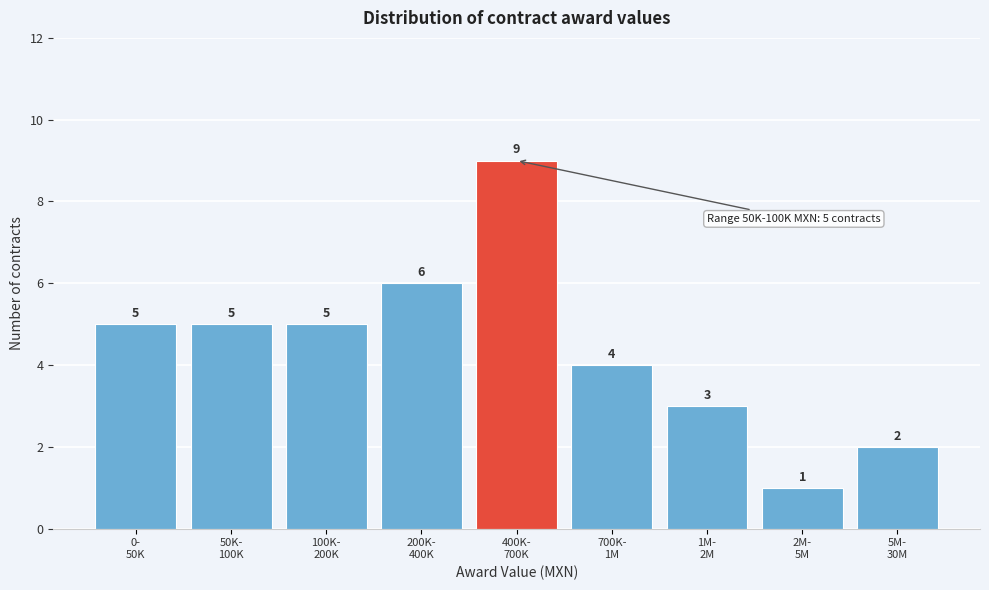

Reading left to right, list all the values displayed in this chart.

5	5	5	6	9	4	3	1	2